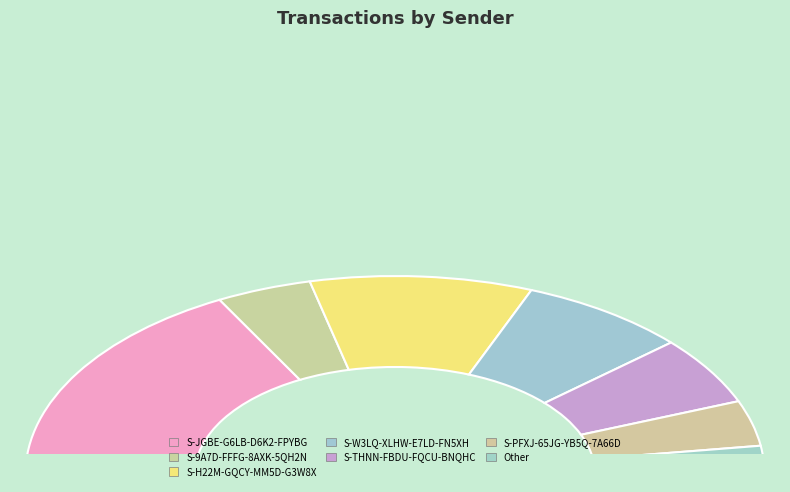

Rank the categories by value from highest to lowest.

S-JGBE-G6LB-D6K2-FPYBG, S-H22M-GQCY-MM5D-G3W8X, S-W3LQ-XLHW-E7LD-FN5XH, S-THNN-FBDU-FQCU-BNQHC, S-9A7D-FFFG-8AXK-5QH2N, S-PFXJ-65JG-YB5Q-7A66D, Other